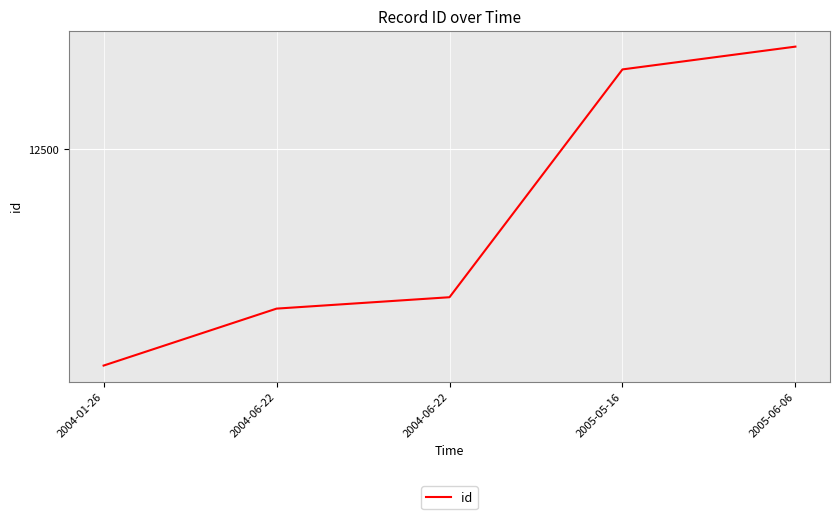

What is the average value?

12494